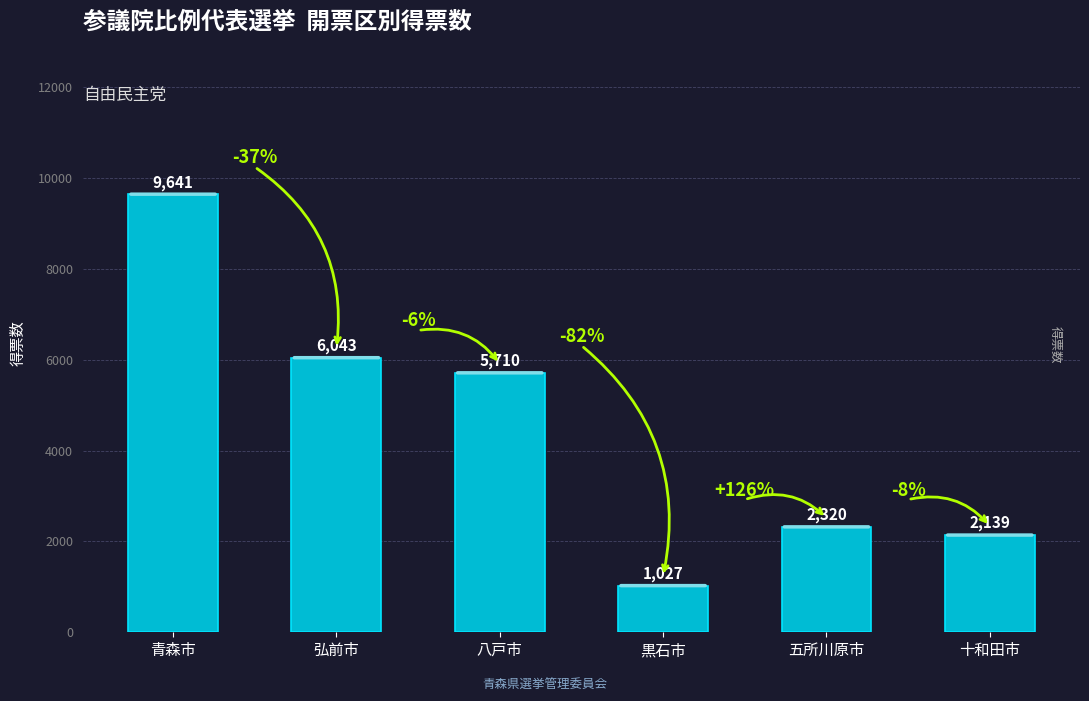

Rank the categories by value from highest to lowest.

青森市, 弘前市, 八戸市, 五所川原市, 十和田市, 黒石市